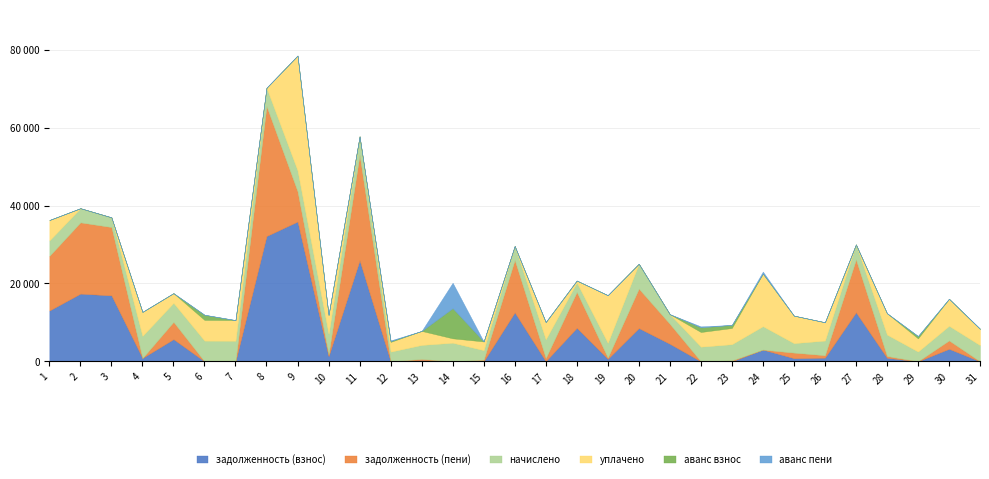

Reading left to right, transcribe all the data shown in this chart.

задолженность (взнос): 1=13047.9	2=17396.1	3=16940.2	4=854.8	5=5700.0	6=0.0	7=0.0	8=32186.4	9=35916.4	10=1324.0	11=25939.2	12=0.0	13=303.4	14=0.0	15=20.1	16=12572.0	17=39.8	18=8604.4	19=634.4	20=8538.4	21=4497.5	22=0.0	23=0.0	24=3010.8	25=813.8	26=941.9	27=12588.6	28=916.5	29=0.0	30=3210.6	31=0.0
задолженность (пени): 1=14042.4	2=18306.7	3=17564.2	4=0.0	5=4434.6	6=0.0	7=0.0	8=33372.0	9=7748.3	10=441.4	11=27126.7	12=0.0	13=306.5	14=0.0	15=406.9	16=13472.9	17=803.9	18=9214.7	19=317.2	20=10139.4	21=5121.5	22=0.0	23=246.7	24=0.0	25=1424.2	26=627.9	27=13563.6	28=458.2	29=17.9	30=2152.4	31=0.0
начислено: 1=3978.0	2=3642.6	3=2496.0	4=5686.2	5=4898.4	6=5319.6	7=5296.2	8=4742.4	9=5389.8	10=5296.2	11=4750.2	12=2496.0	13=3603.6	14=4789.2	15=2441.4	16=3603.6	17=4820.4	18=2441.4	19=3806.4	20=6403.8	21=2496.0	22=3767.4	23=4157.4	24=6021.6	25=2441.4	26=3767.4	27=3900.0	28=5499.0	29=2496.0	30=3767.4	31=4157.4
уплачено: 1=5241.2	2=0.0	3=0.0	4=6162.6	5=2490.0	6=5319.5	7=5300.1	8=0.0	9=29515.6	10=4854.9	11=0.0	12=2496.0	13=3599.6	14=1122.1	15=2241.4	16=0.0	17=4425.0	18=500.0	19=12244.2	20=0.0	21=0.0	22=3768.0	23=4158.0	24=13513.9	25=7066.6	26=4709.2	27=0.0	28=5499.0	29=3377.2	30=6950.0	31=4150.0
аванс взнос: 1=0.0	2=0.0	3=0.0	4=0.0	5=0.0	6=1329.9	7=3.9	8=0.0	9=0.0	10=0.0	11=0.0	12=192.0	13=0.0	14=7743.4	15=0.0	16=0.0	17=0.0	18=0.0	19=0.0	20=0.0	21=0.0	22=1192.4	23=792.6	24=0.0	25=0.0	26=0.0	27=0.0	28=0.0	29=606.1	30=0.0	31=54.9
аванс пени: 1=0.0	2=0.0	3=0.0	4=2.5	5=0.0	6=0.0	7=3.9	8=0.0	9=0.0	10=0.0	11=0.0	12=192.0	13=0.0	14=6546.1	15=0.0	16=0.0	17=0.0	18=0.0	19=0.0	20=0.0	21=0.0	22=250.6	23=0.0	24=518.9	25=0.0	26=0.0	27=0.0	28=0.0	29=0.0	30=0.0	31=15.6